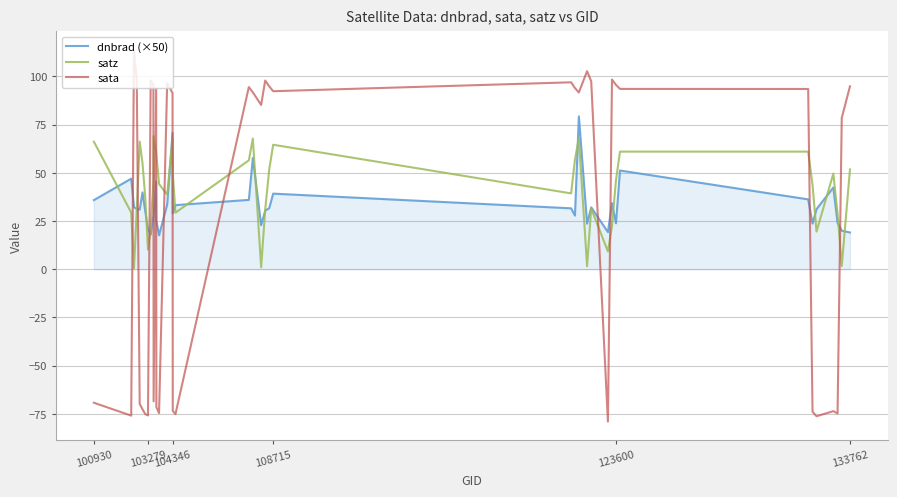

Rank the series by their maximum value, from lowest to highest.

satz, dnbrad (×50), sata